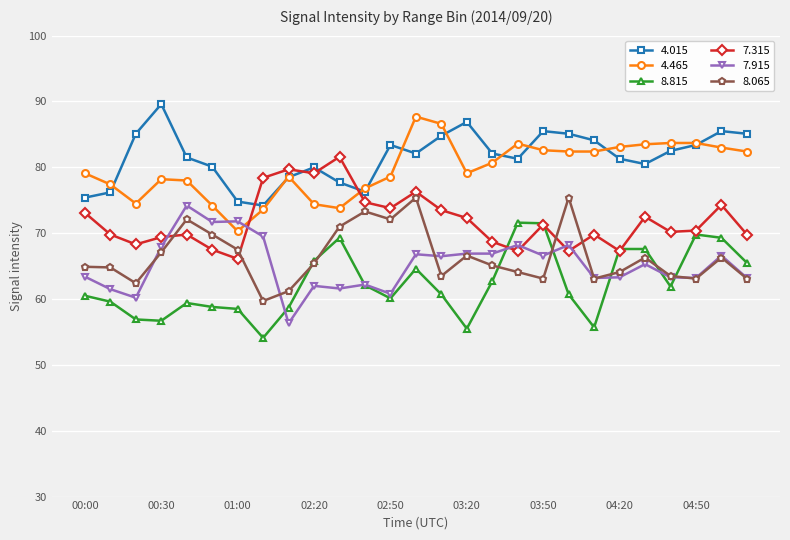

What is the value of the 4.015 point at the 9th from the left?

78.5